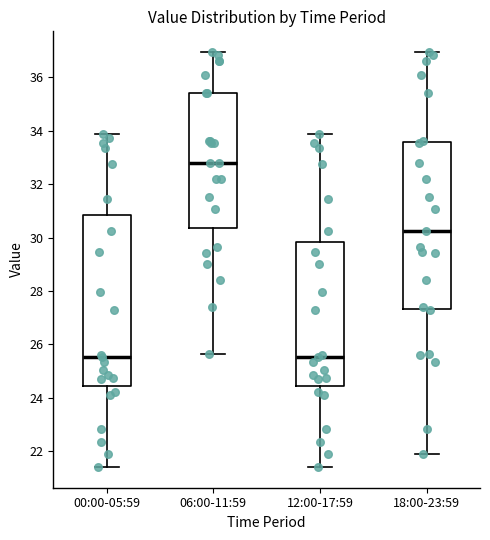

Where does the median line of the box for 18:00-23:59 sit on the y-axis? The values are not printed on the chart, so give them approximately, as read against the axis.

30.2